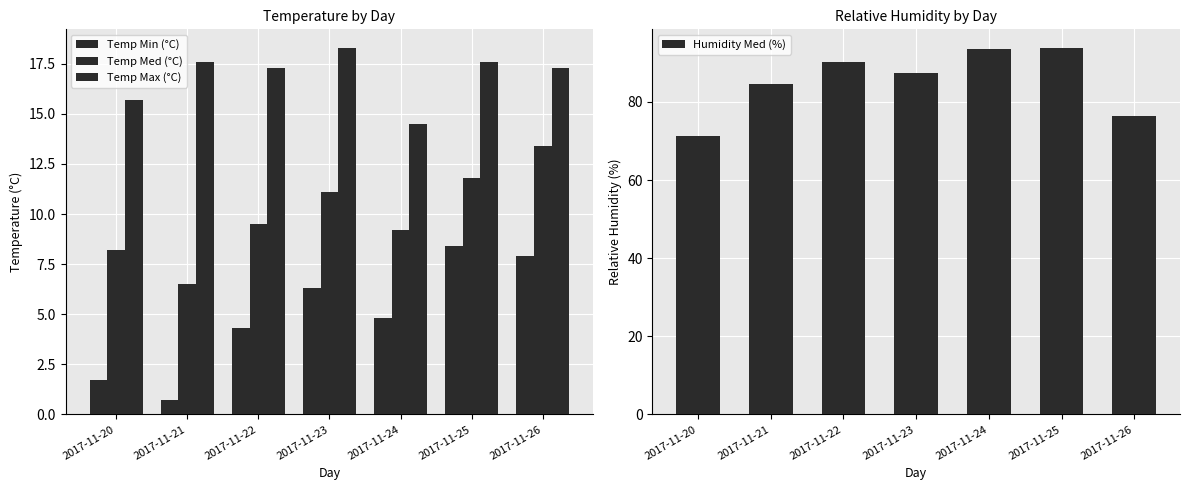

The Temp Max (°C) series shows 14.5 at 2017-11-24. True or false?

True